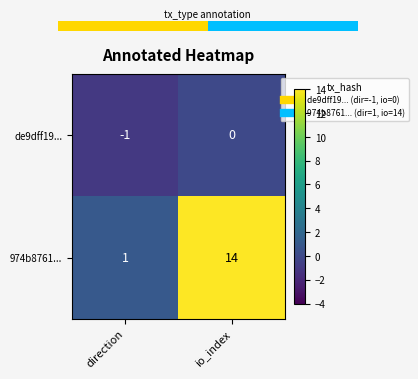

What is the total value across all series at io_index?

14